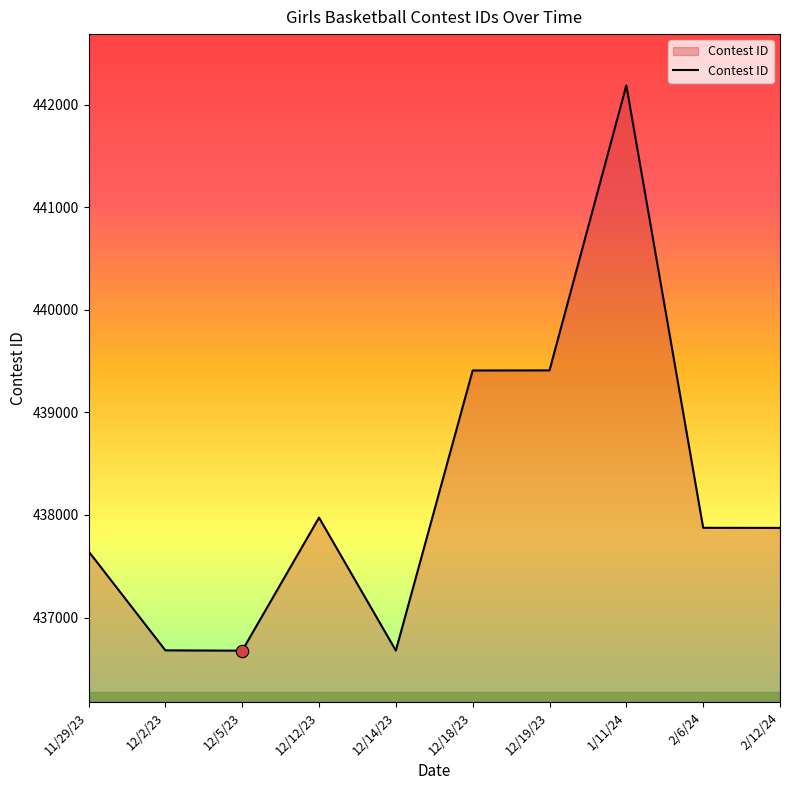

What is the change in value from 12/2/23 to 12/14/23?

-2